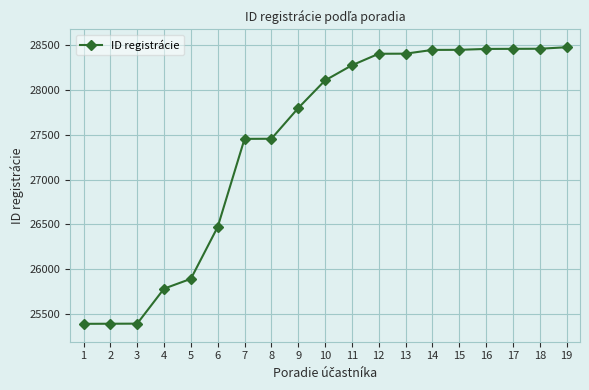

What is the value of the 8th point from the left?

27456